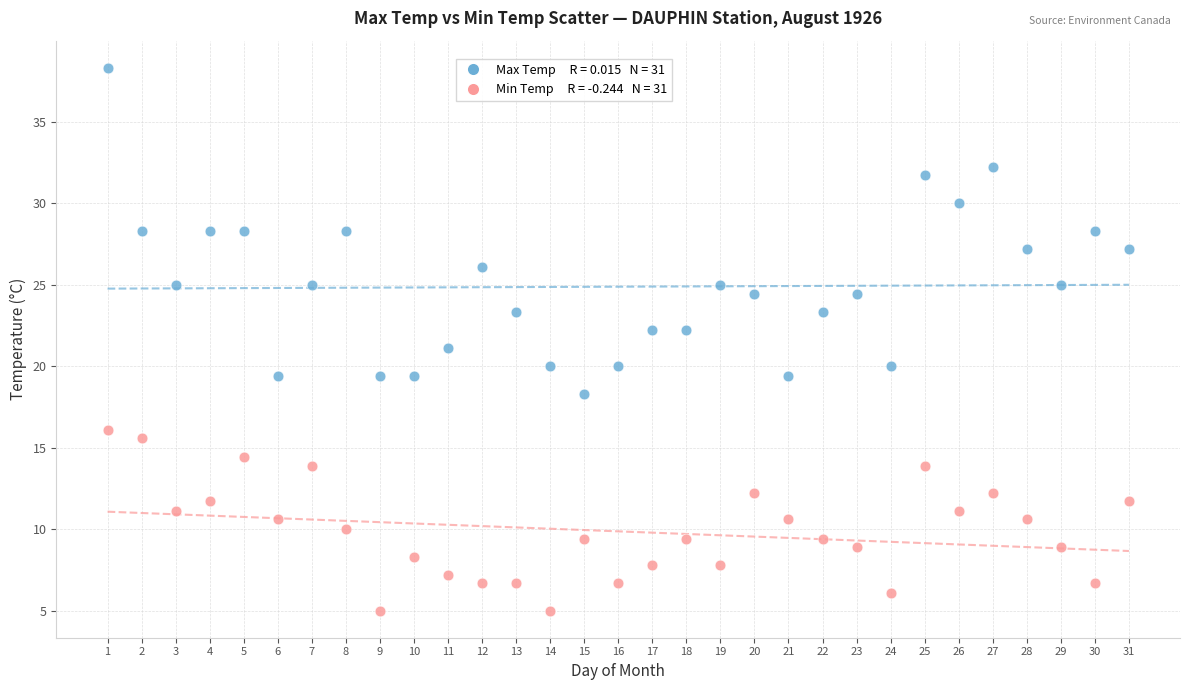

Across all data points, what is the range of Y values (max minus min)?

33.3